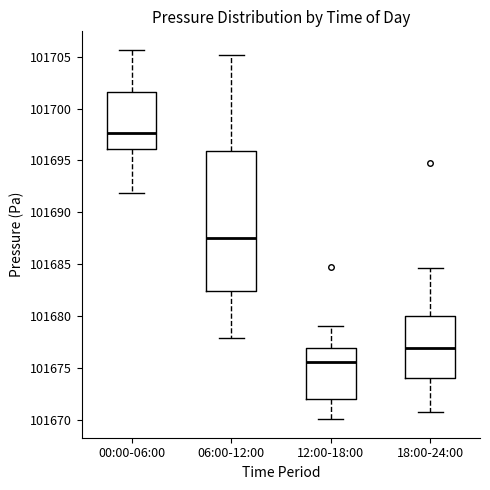

Which box is the tallest, from its lower edge to its upper edge?

06:00-12:00